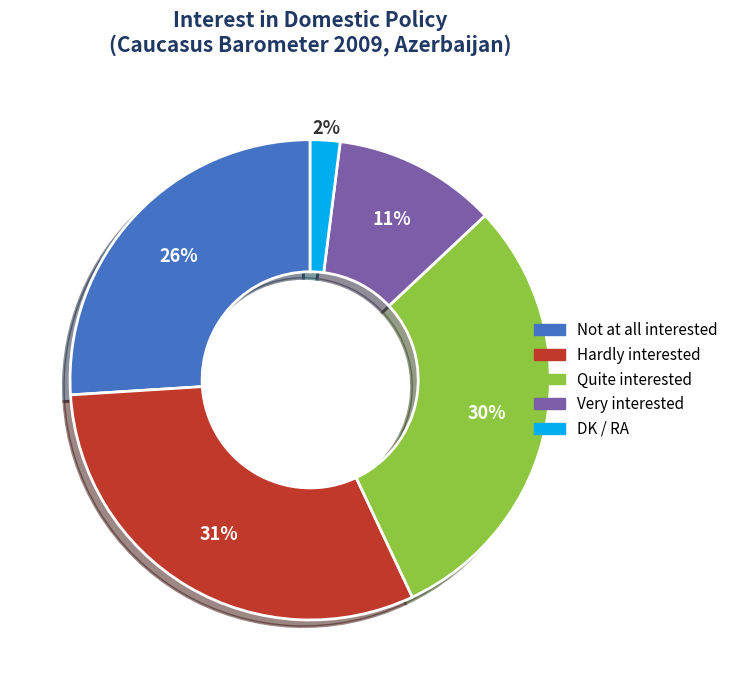

To the nearest percent, what is the difference between the Quite interested and DK / RA slice percentages?

28%